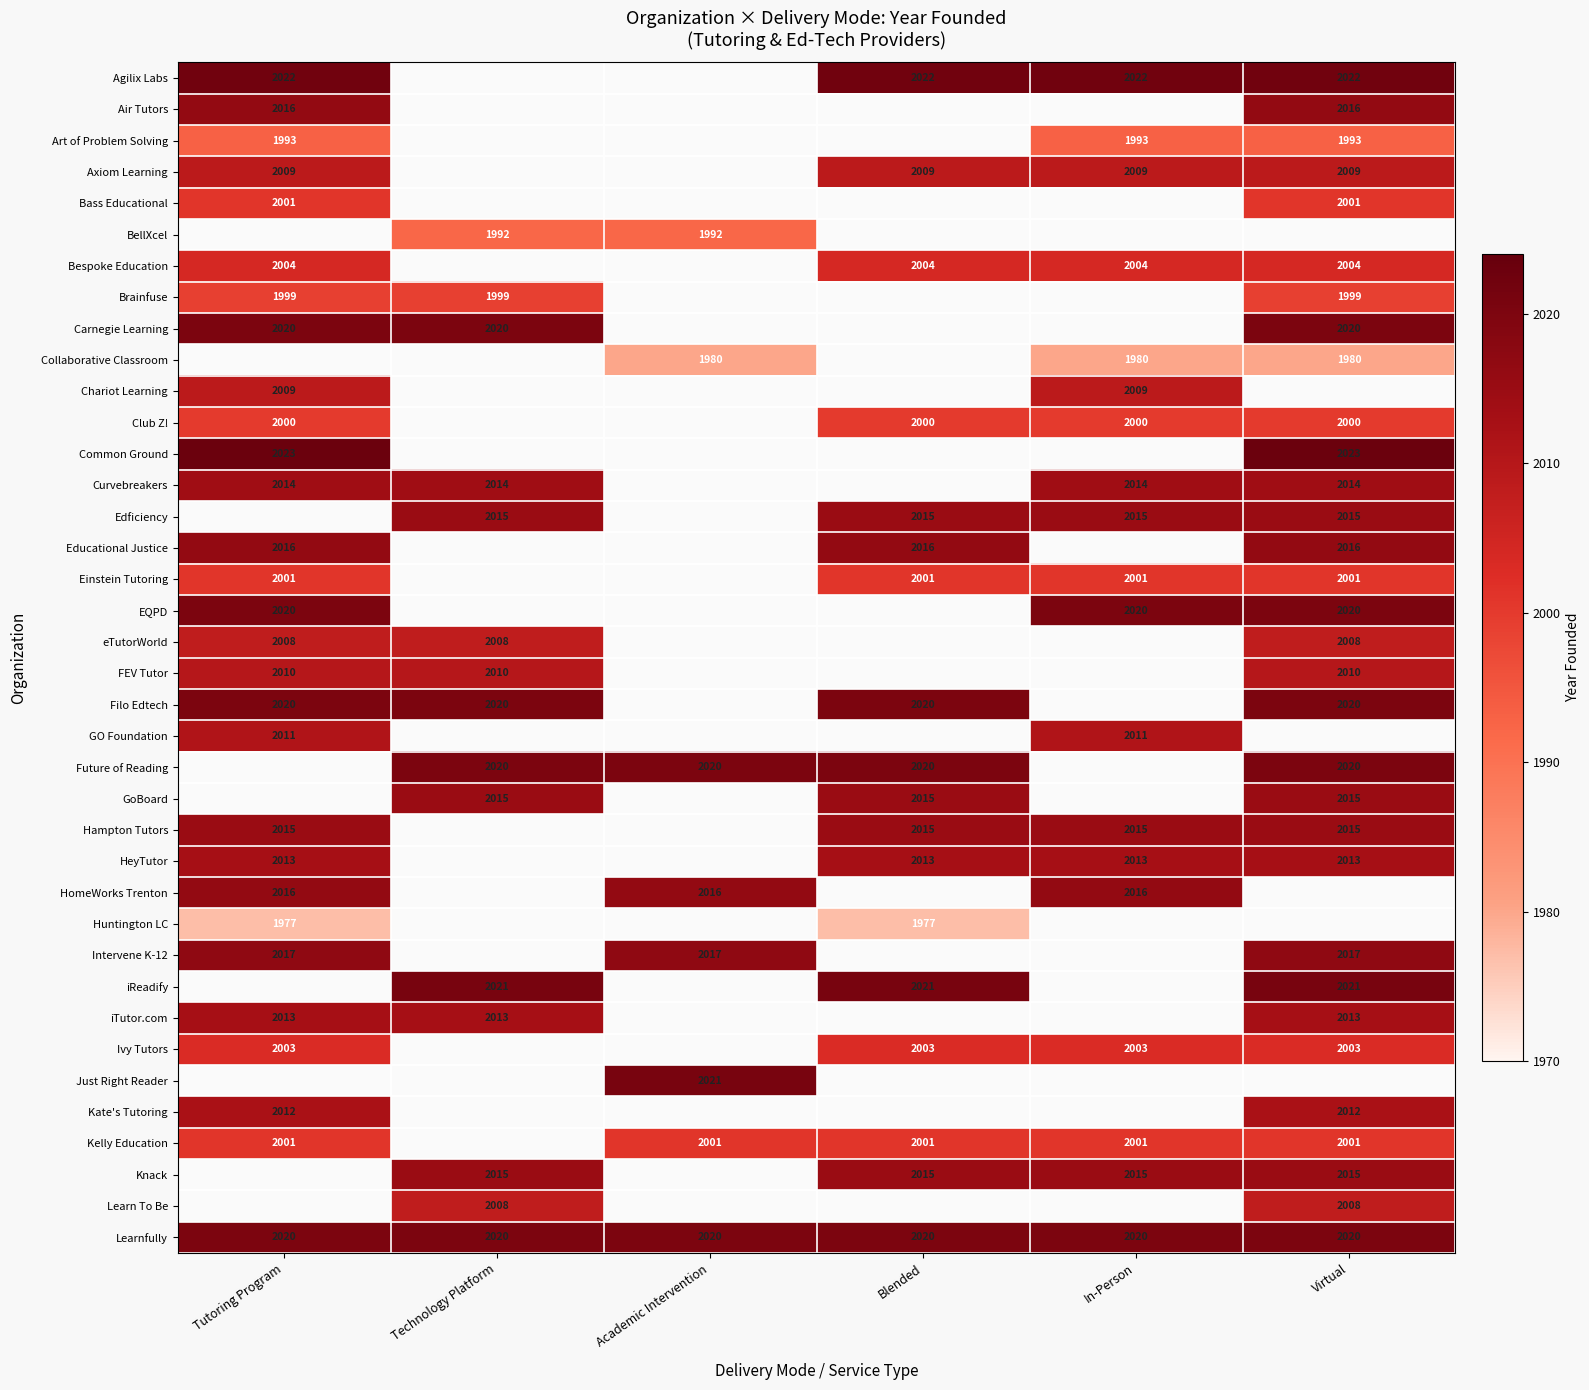

What is the sum of the Einstein Tutoring values at Virtual and Blended?

4002